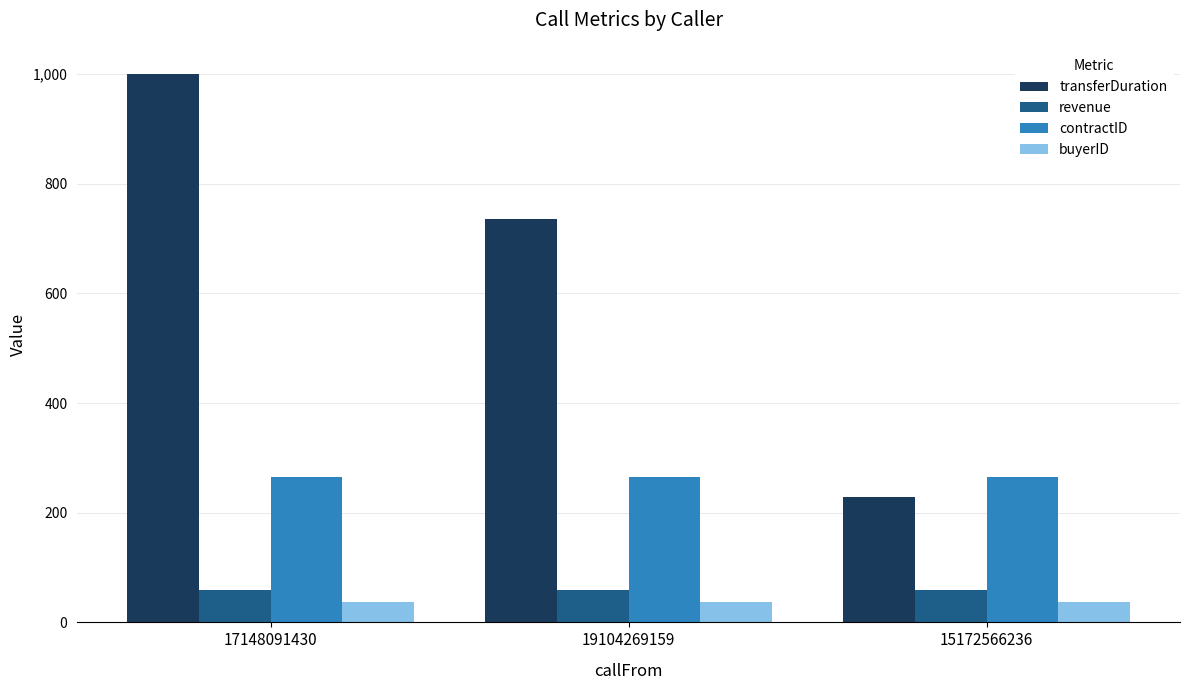

How many groups of bars are there?

3